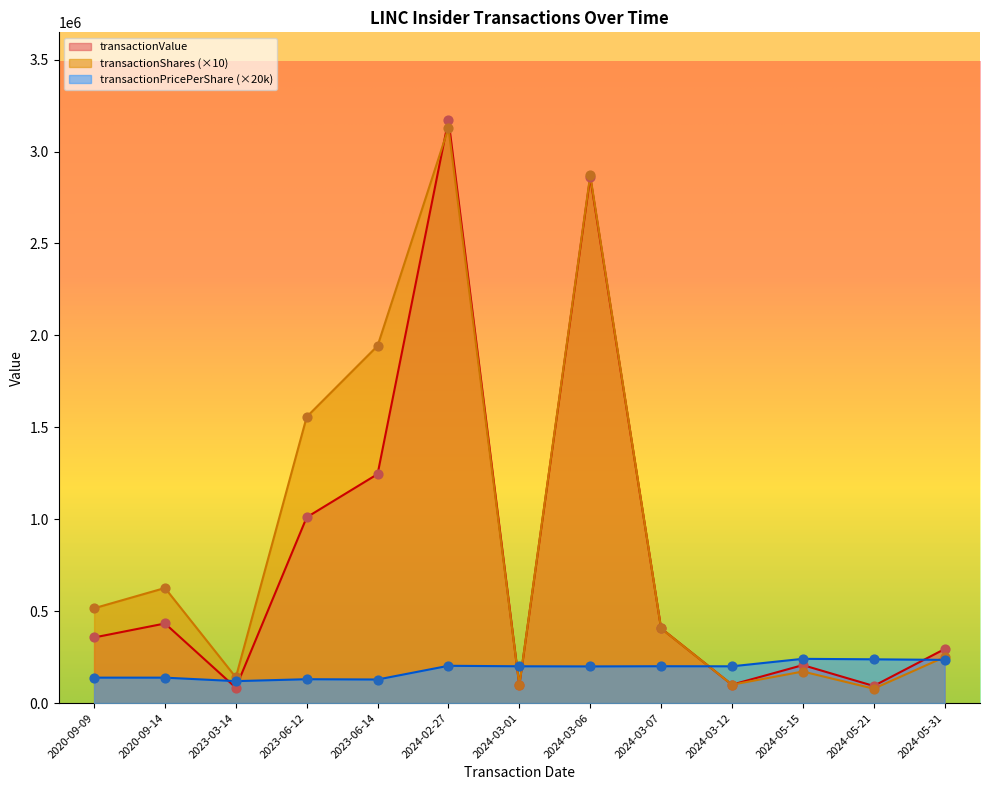

Which series reaches the maximum Y coordinate?

transactionValue